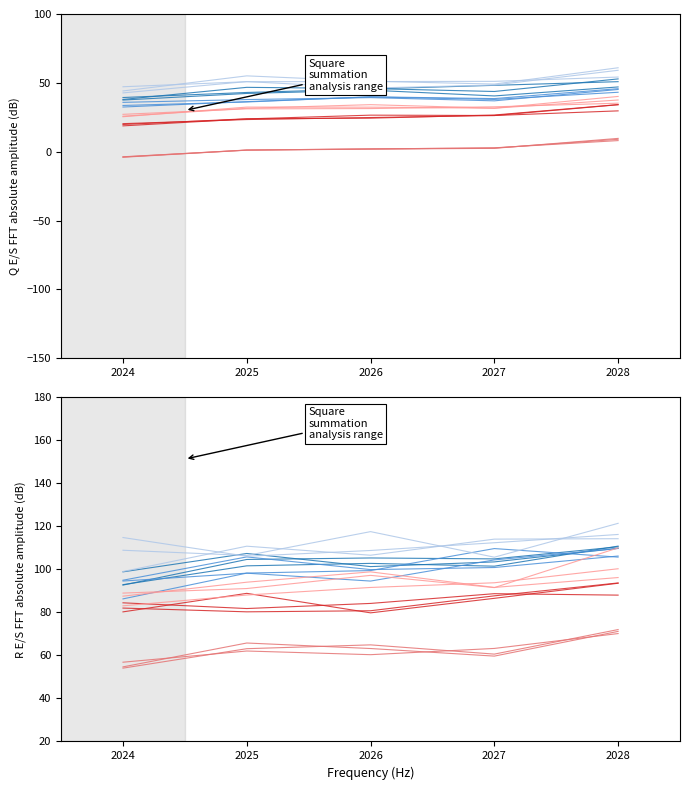

True or false: Food Walk-In has more than 1 interior local peaks.

False